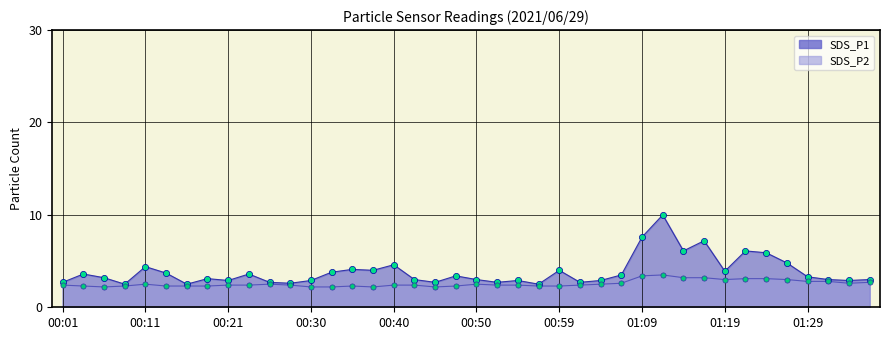

At how many categories does at least one series exceed 3?

22